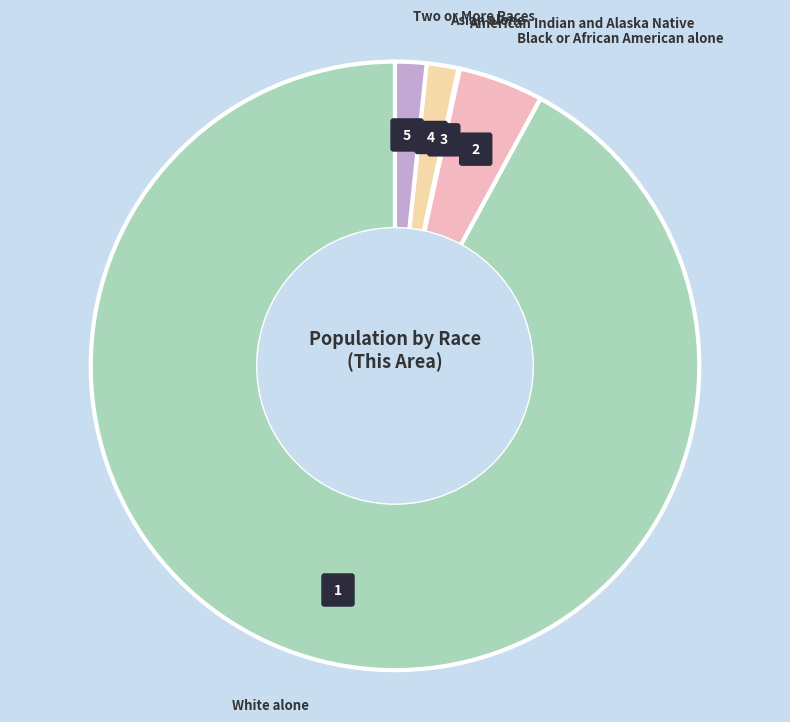

How many segments does this pie chart have?

5